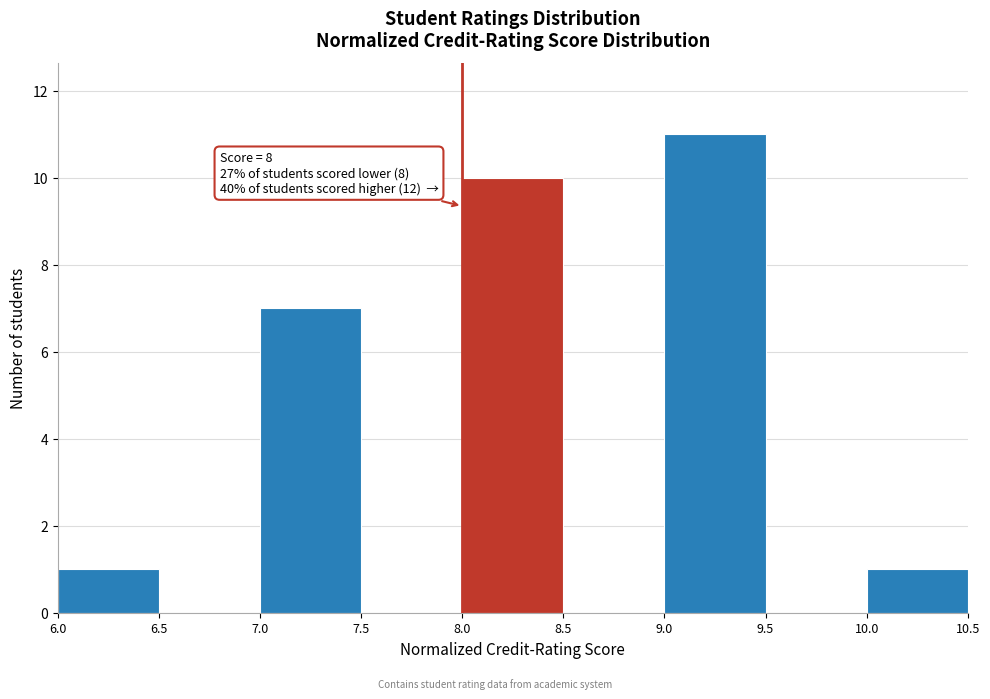

Which range on the x-axis has the tallest bar?

9.0 to 9.5